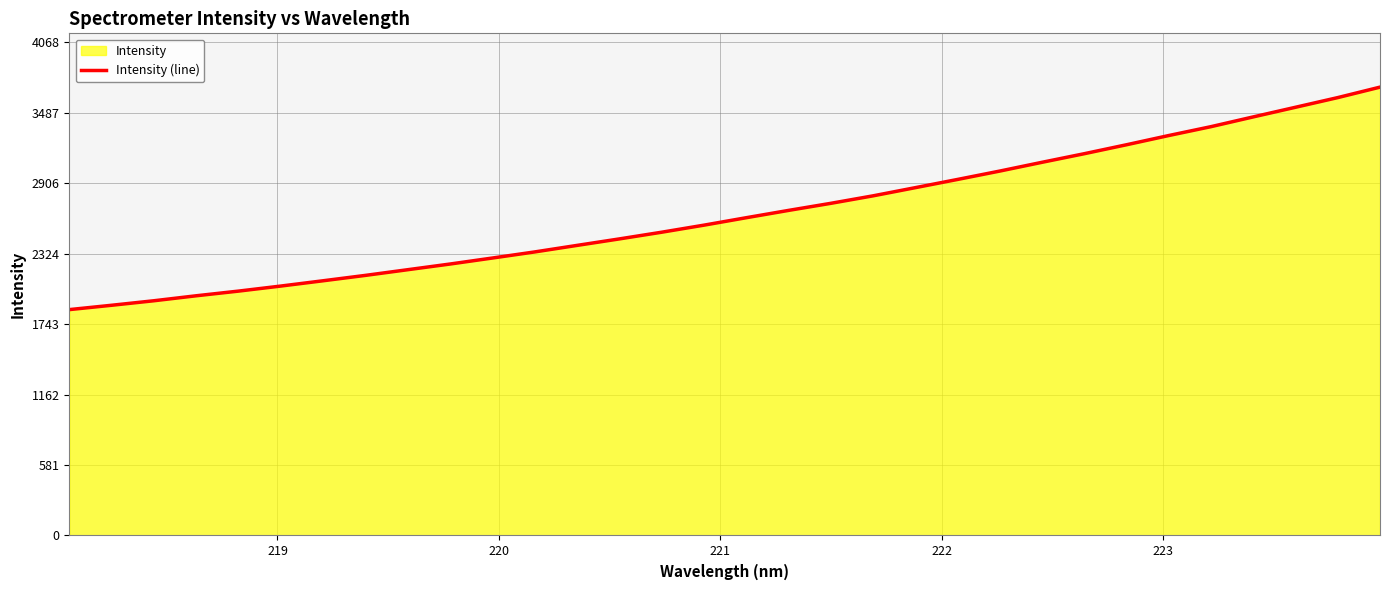

How many values exceed 2620?

16